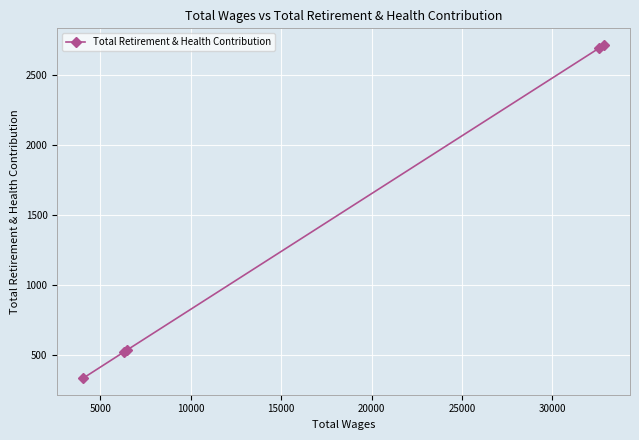

What is the value of the 3rd point from the left?

536